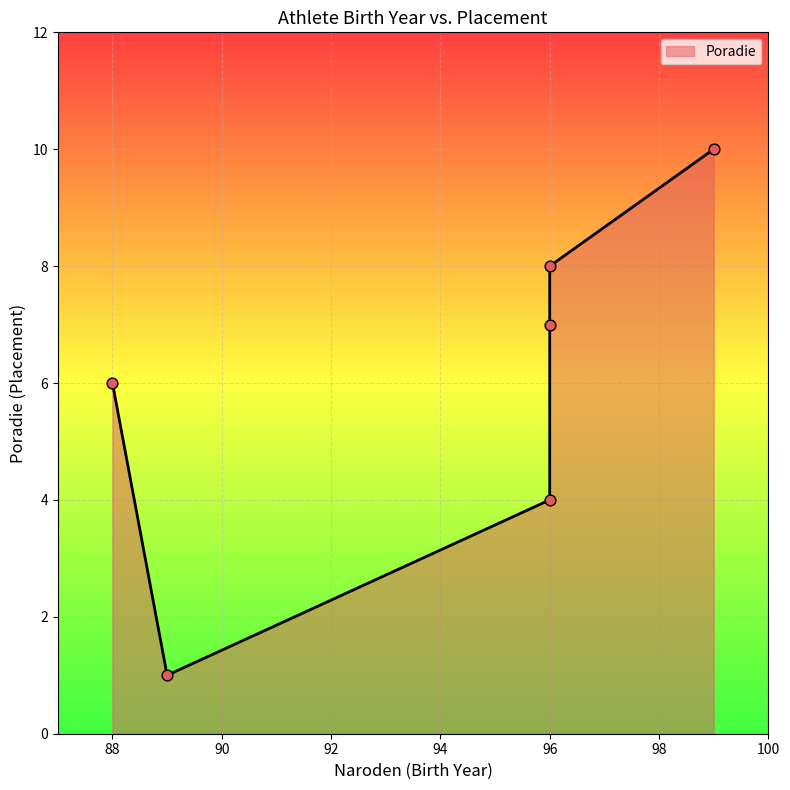

Which has a higher value, 96 or 89?

96